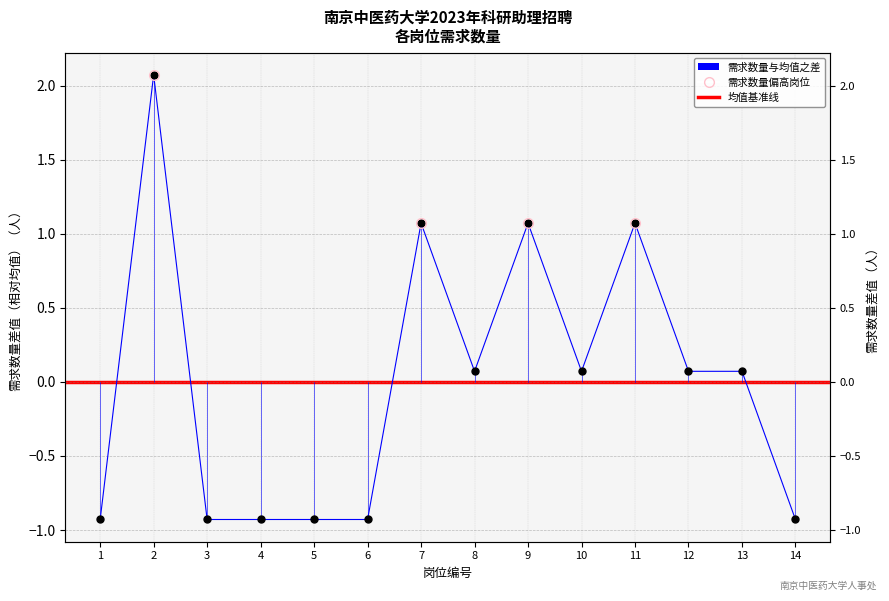

At which label does the data first exceed 0?

2